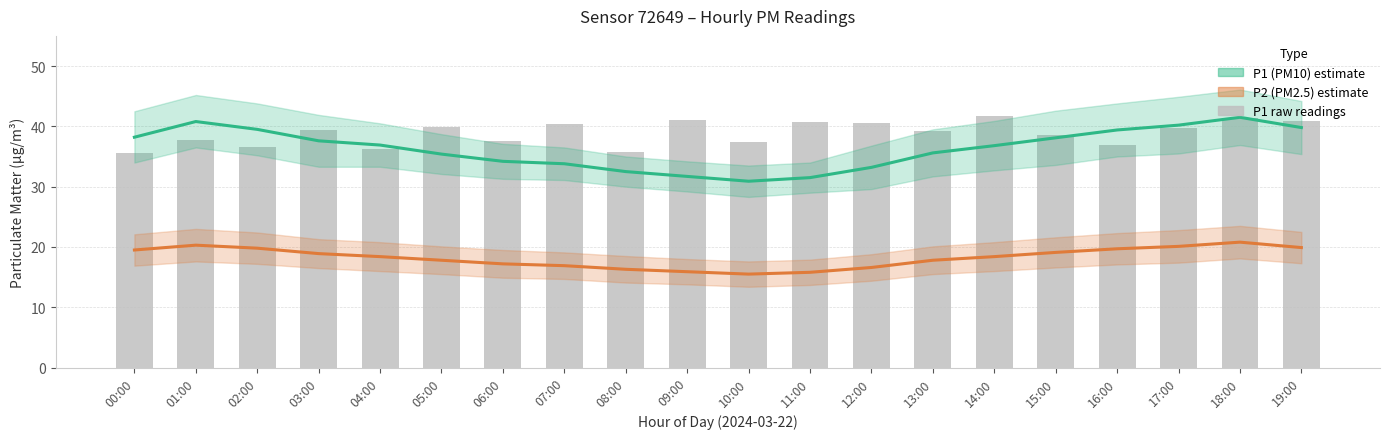

Which category has the highest value in the P1 raw series?

14:00